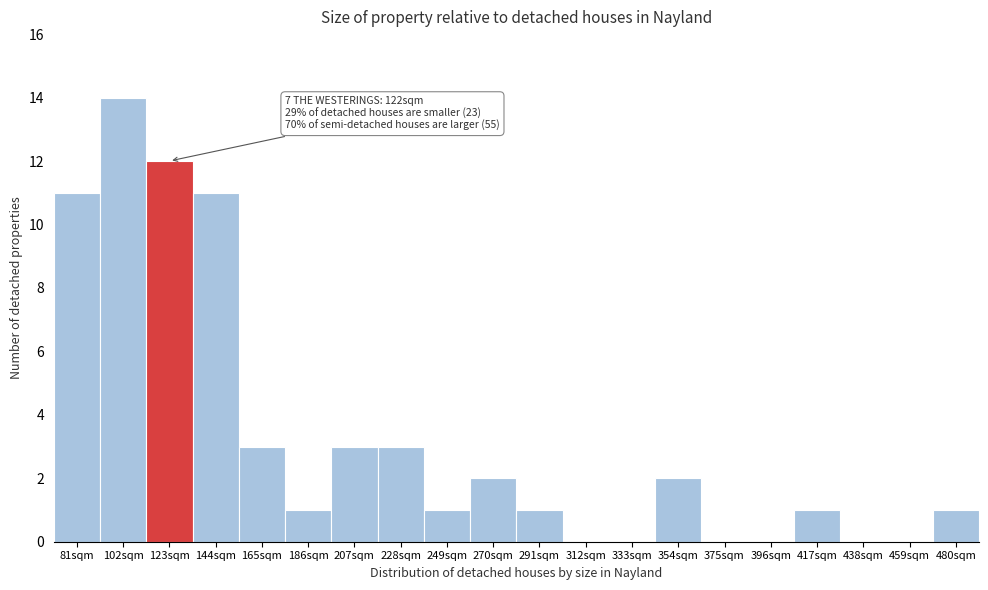

Reading left to right, what are all the values shown in this chart?

81sqm=11	102sqm=14	123sqm=12	144sqm=11	165sqm=3	186sqm=1	207sqm=3	228sqm=3	249sqm=1	270sqm=2	291sqm=1	312sqm=0	333sqm=0	354sqm=2	375sqm=0	396sqm=0	417sqm=1	438sqm=0	459sqm=0	480sqm=1